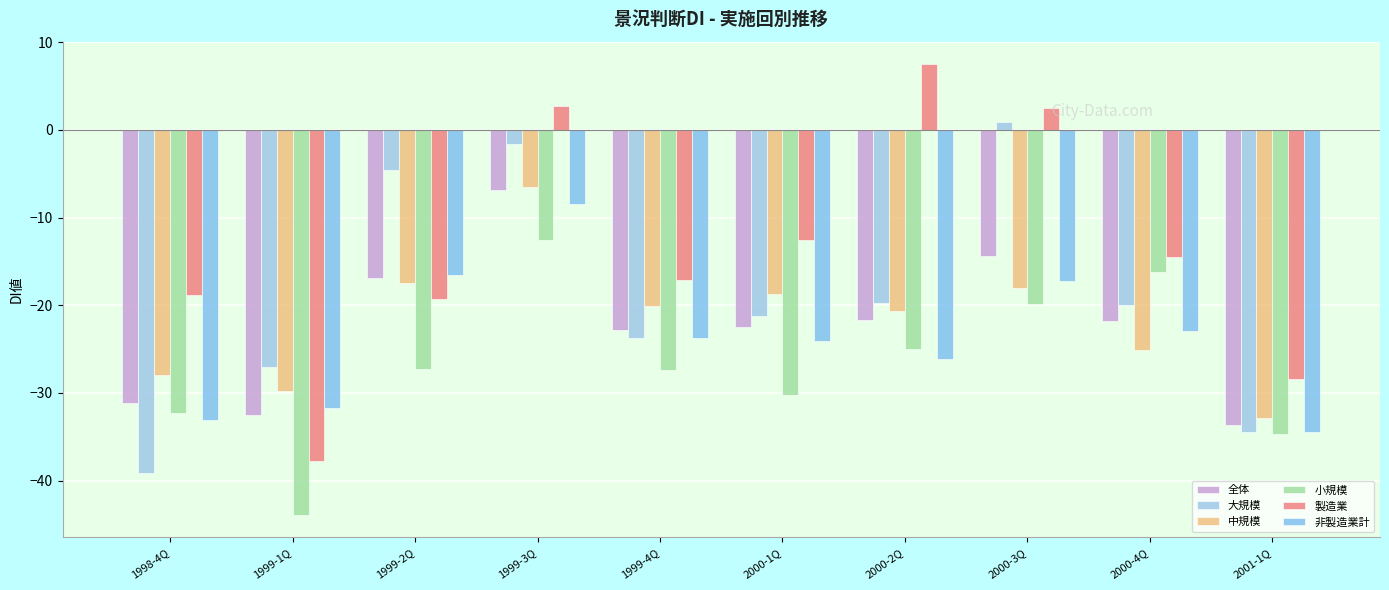

Between 1999-2Q and 2000-2Q, which series saw the biggest shift?

製造業